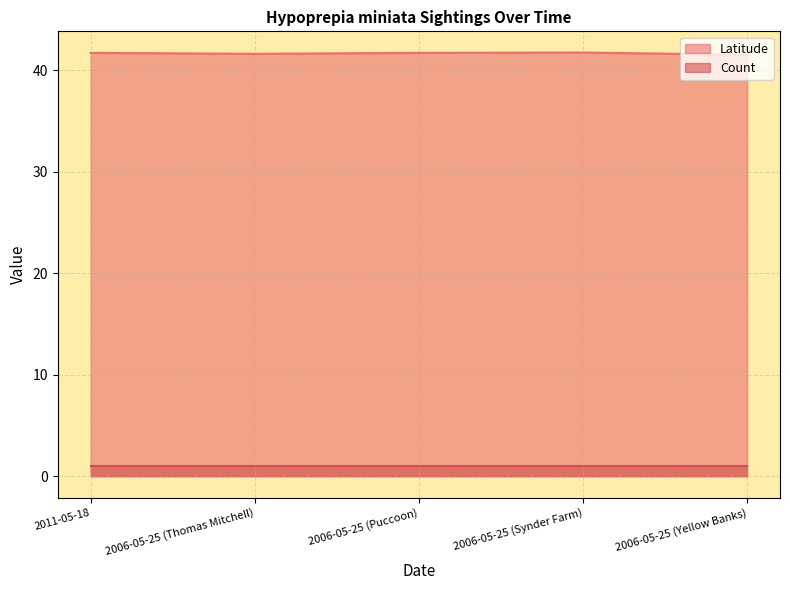

Which label corresponds to the smallest value in the chart?

2006-05-25 (Yellow Banks)